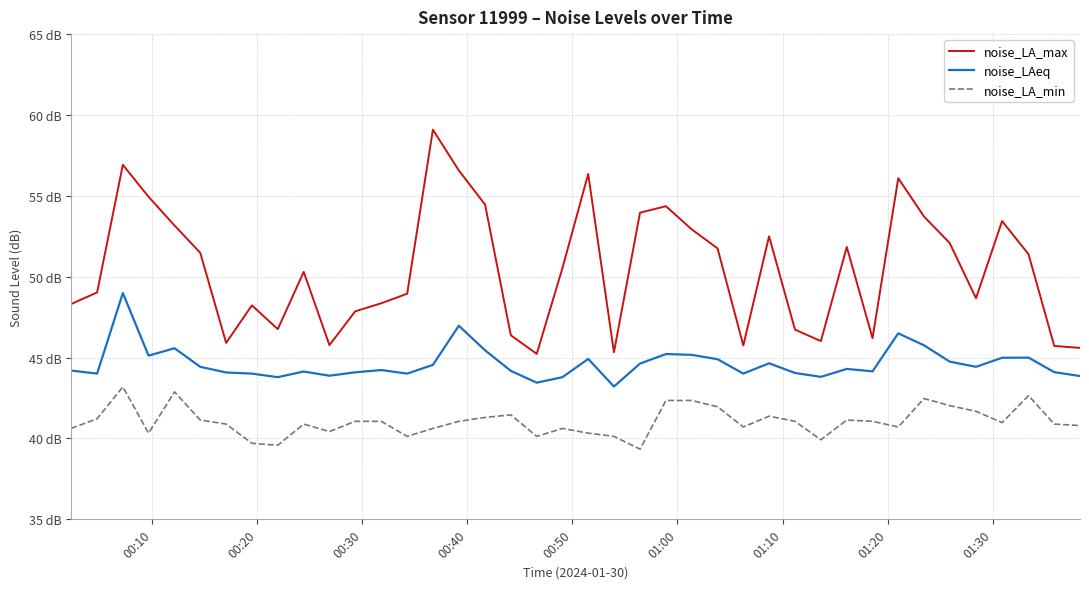

Does the chart have visible grid lines?

Yes